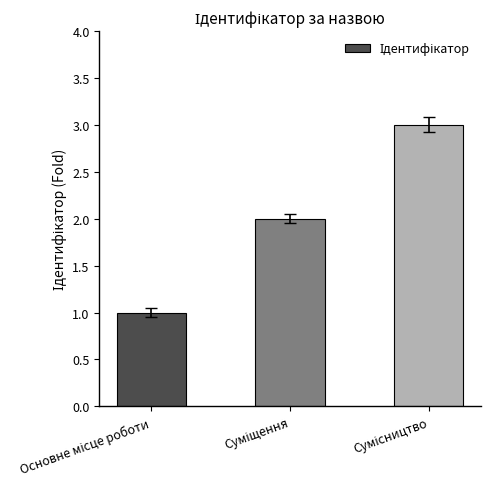

Reading left to right, list all the values displayed in this chart.

1	2	3